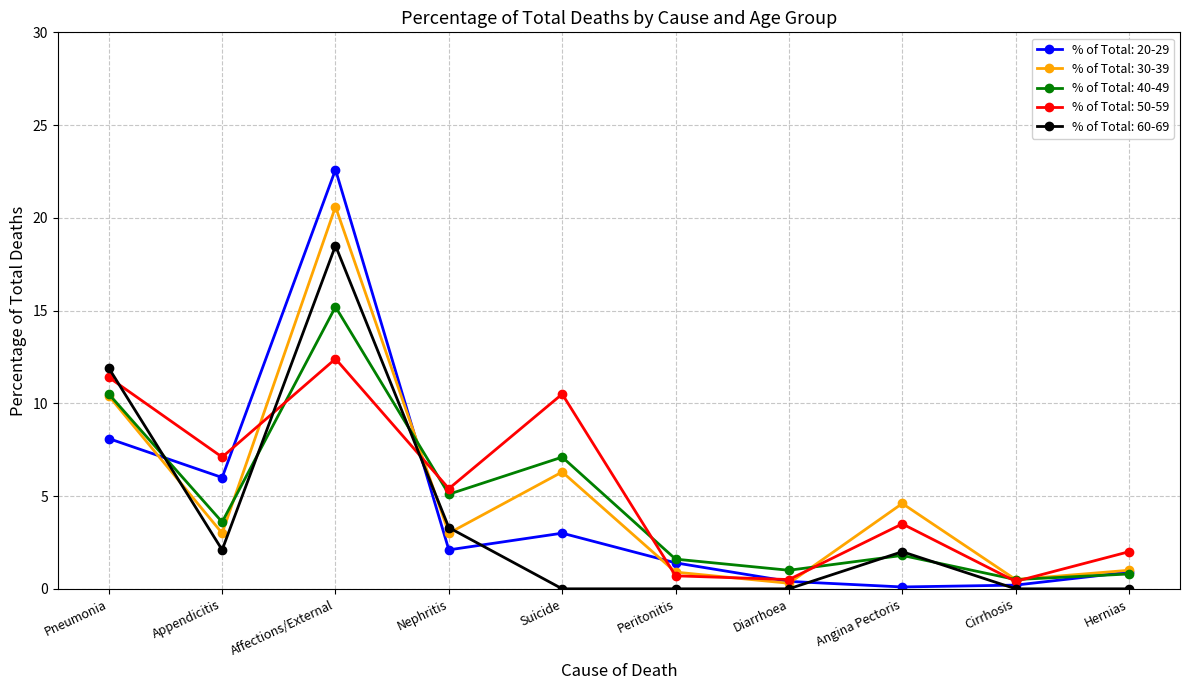

What is the difference between the % of Total: 30-39 values at Peritonitis and Pneumonia?

9.5